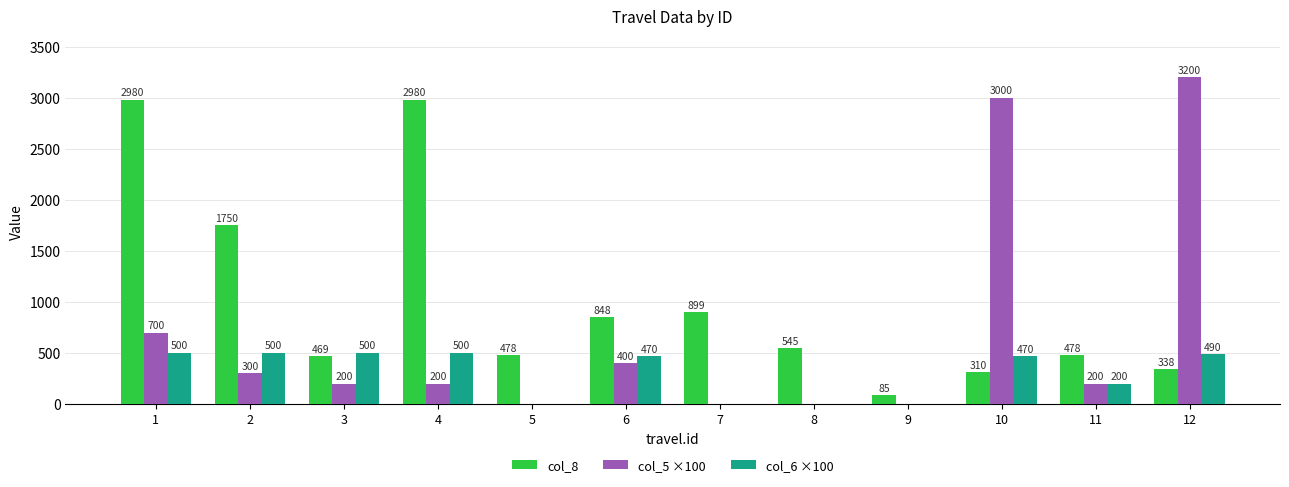

The col_6 ×100 series shows -183.6 at 7. True or false?

False